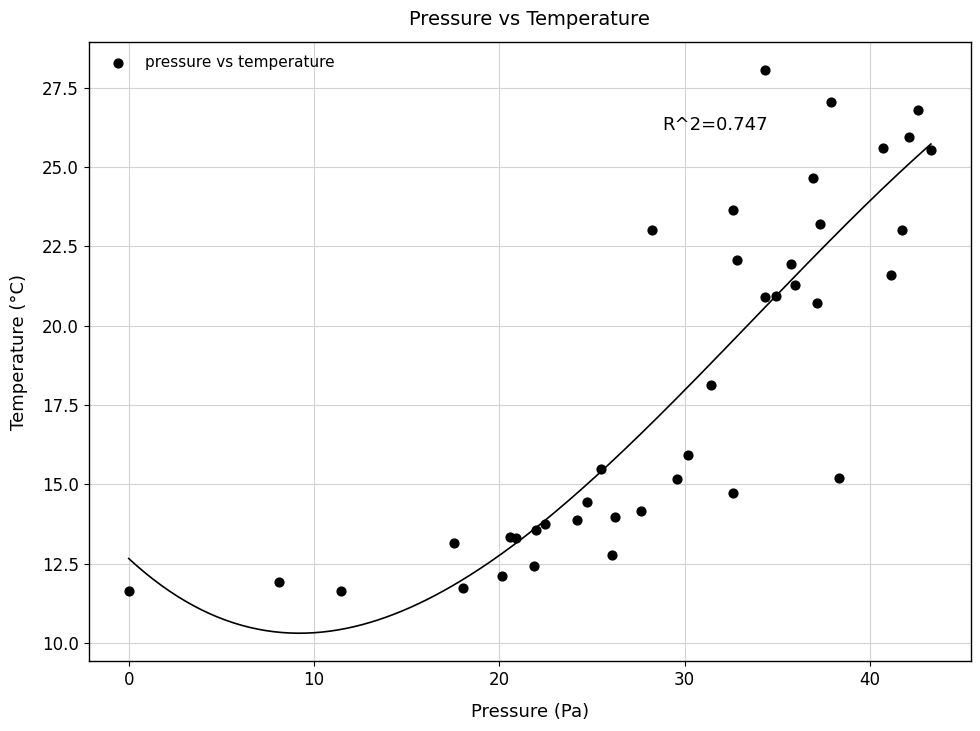

What Y value in the scatter plot is closest to 19?

18.1